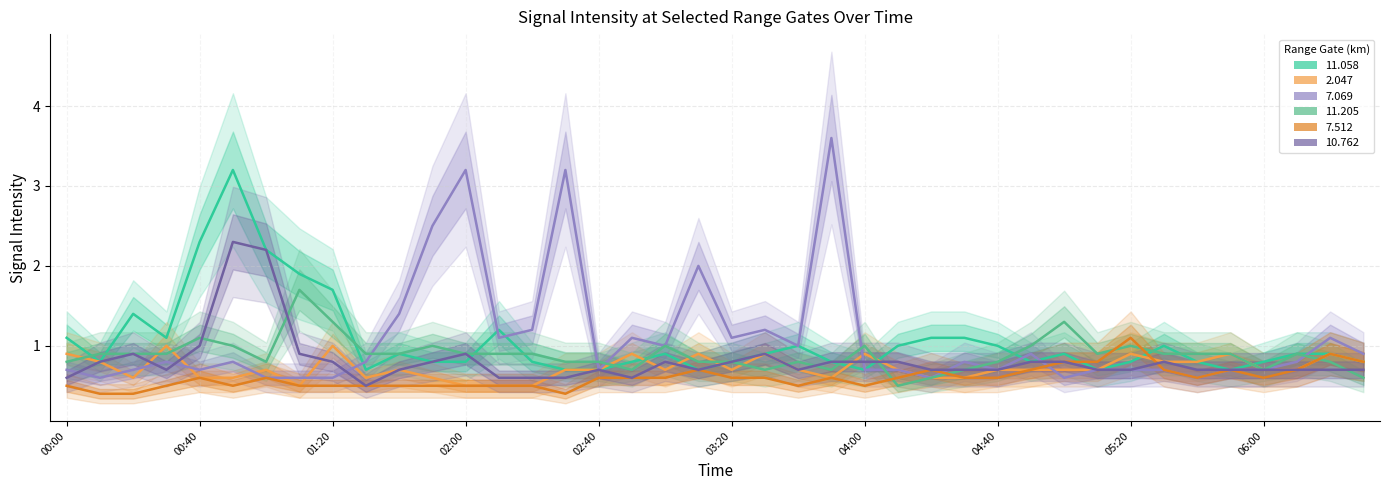

What is the smallest value displayed?

0.4